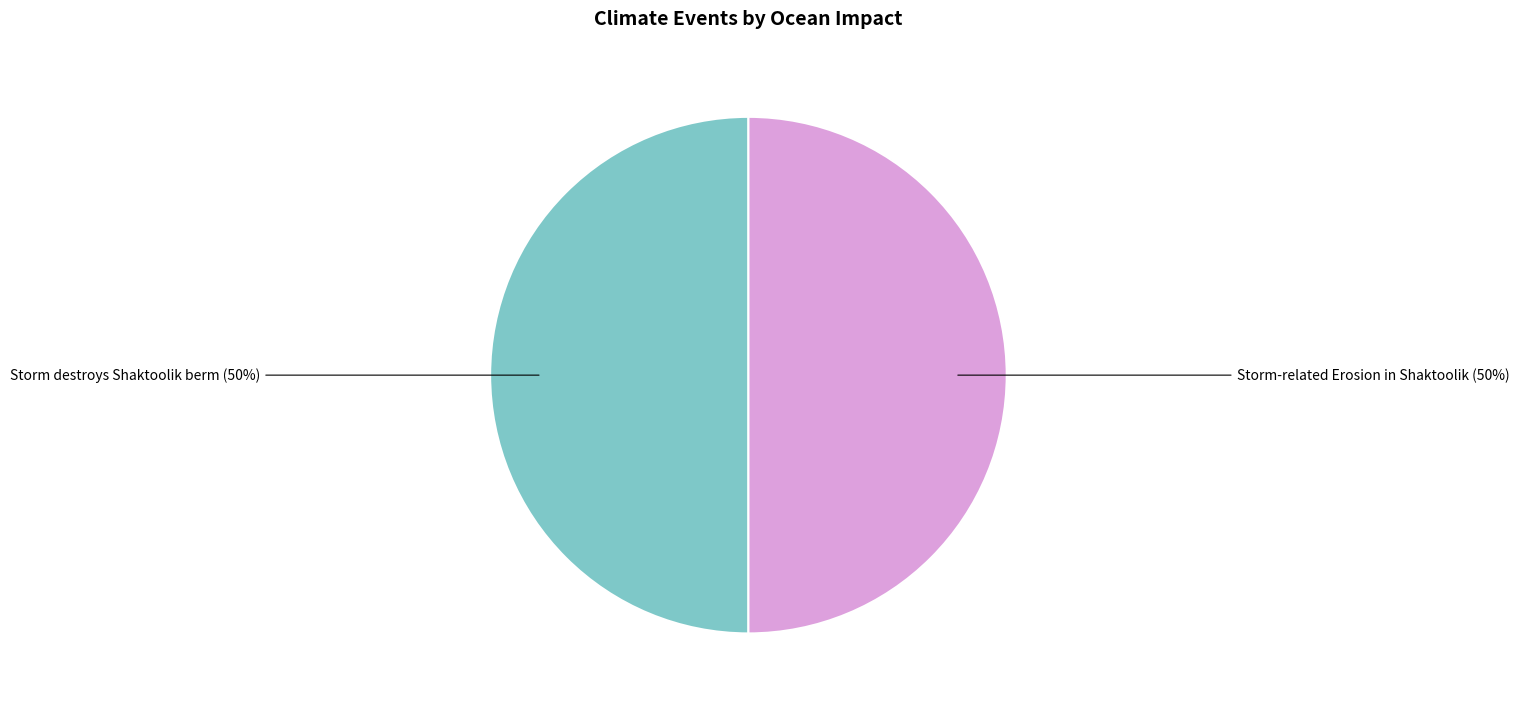

To the nearest percent, what is the average slice percentage?

50%